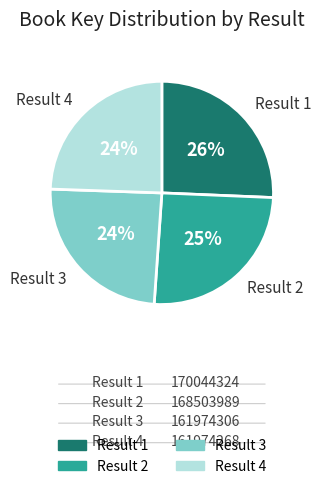

Is there any slice that represents more than half of the pie?

No